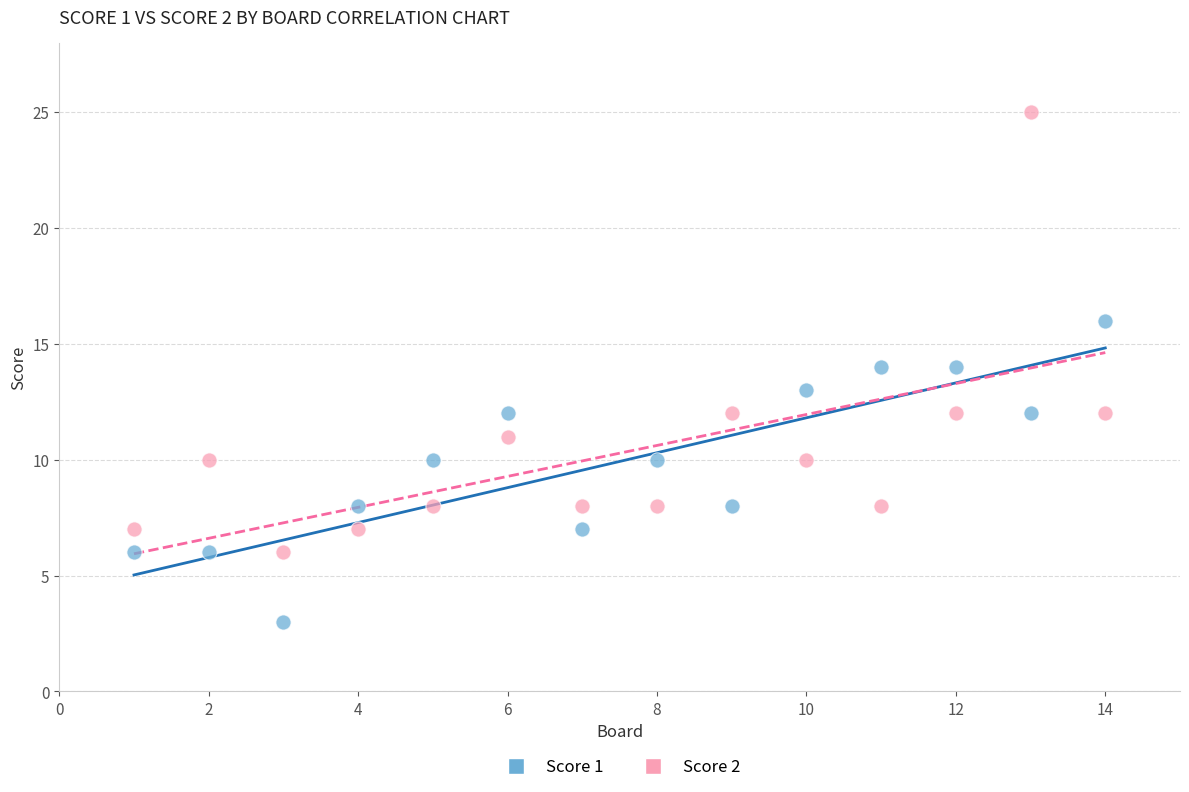

Which series reaches the maximum Y coordinate?

Score 2